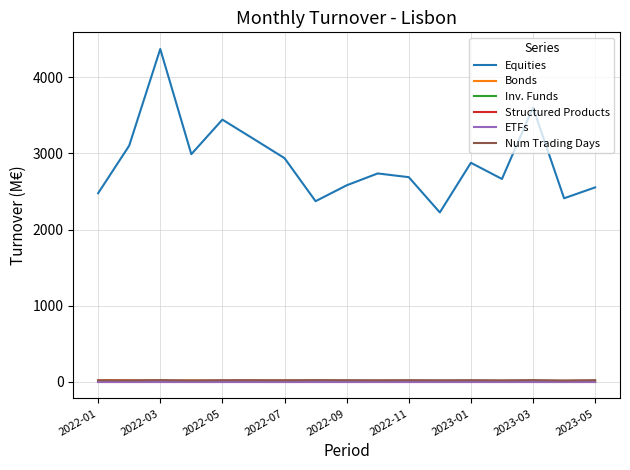

Is this an area chart (filled region under the line)?

No